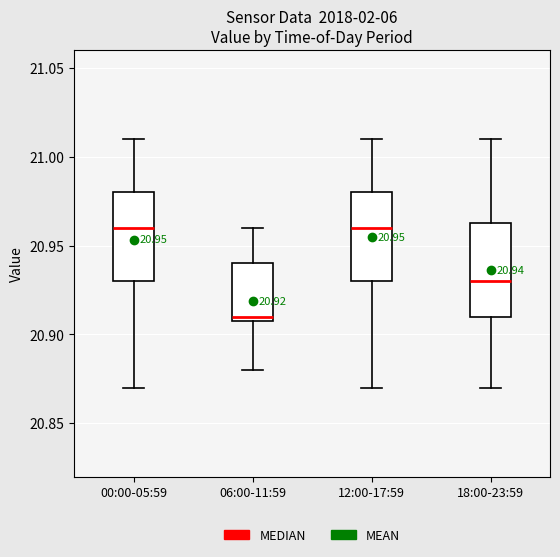

Which box's median line is the lowest?

06:00-11:59